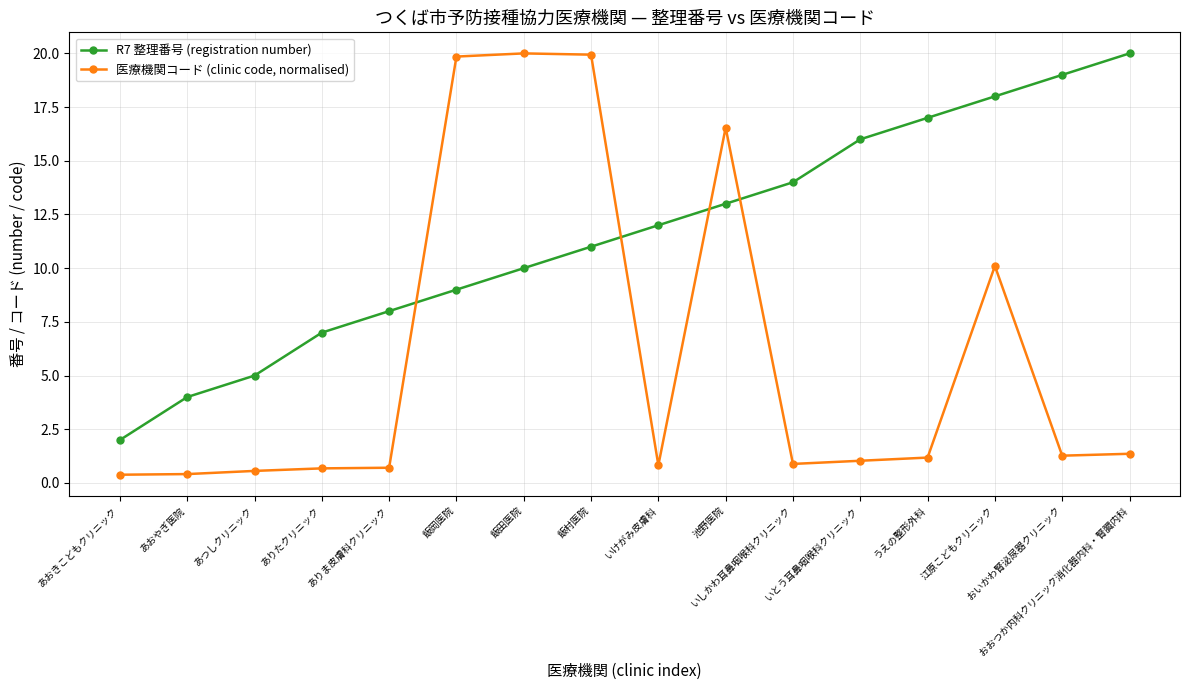

Between あおやぎ医院 and おいかわ腎泌尿器クリニック, which series saw the biggest shift?

R7 整理番号 (registration number)